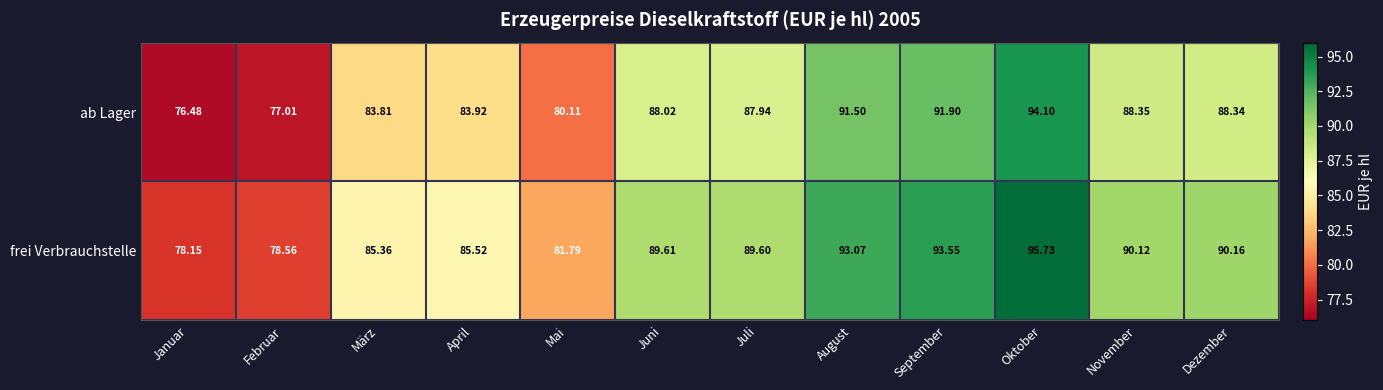

At which label is frei Verbrauchstelle closest to 86?

April